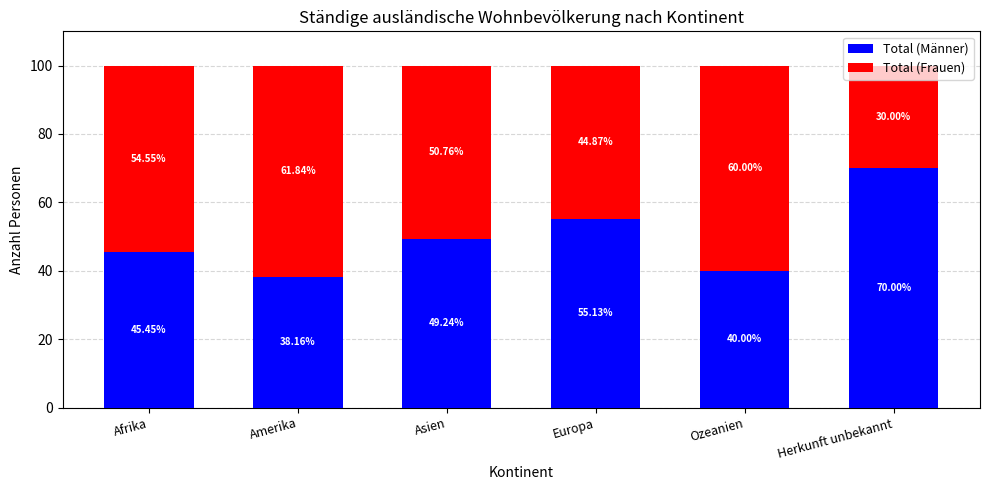

What is the total value across all series at Asien?

100.0